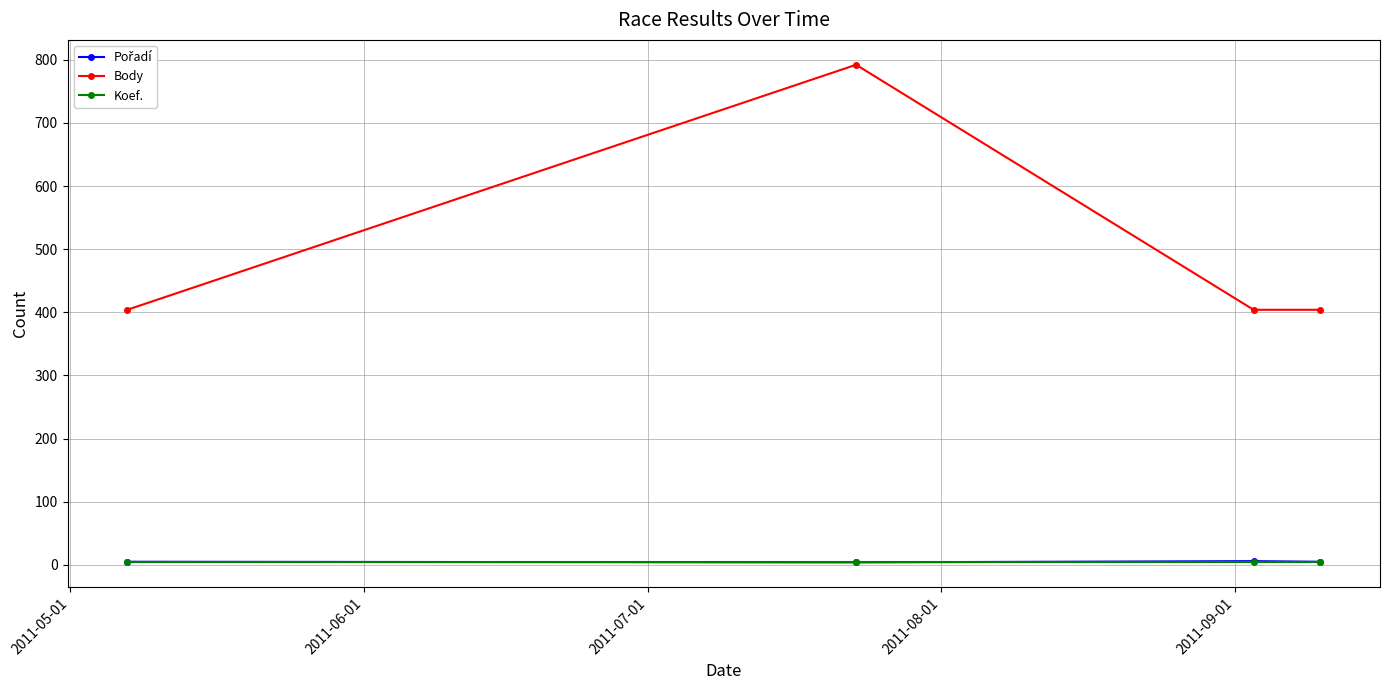

True or false: Body has more than 1 points higher than both neighbors.

False